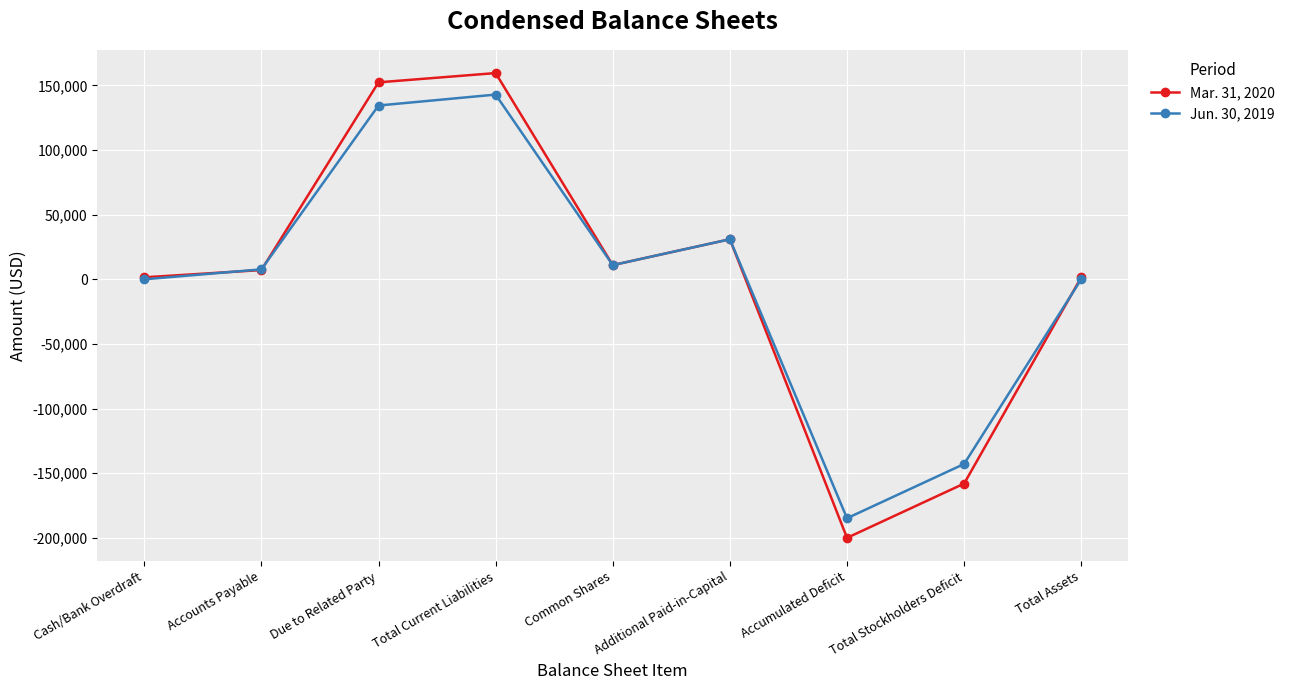

Is the value of Mar. 31, 2020 at Accumulated Deficit greater than the value of Jun. 30, 2019 at Total Stockholders Deficit?

No